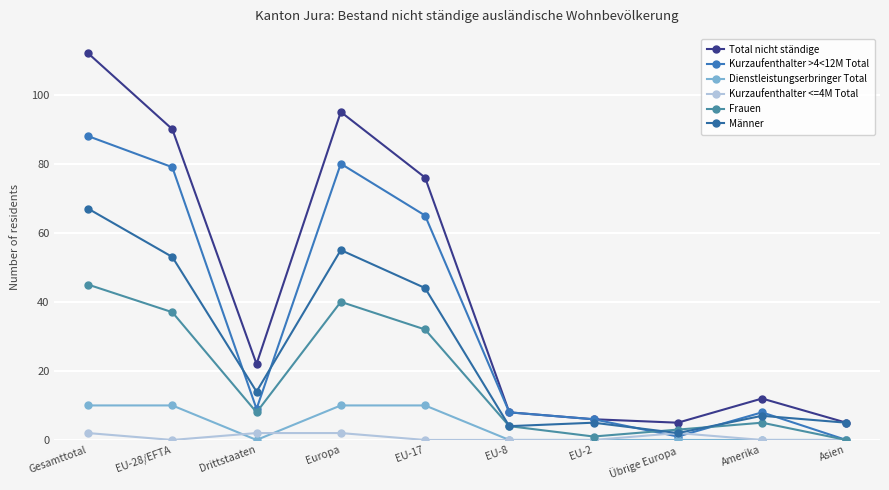

At which category is the sum across all series the highest?

Gesamttotal